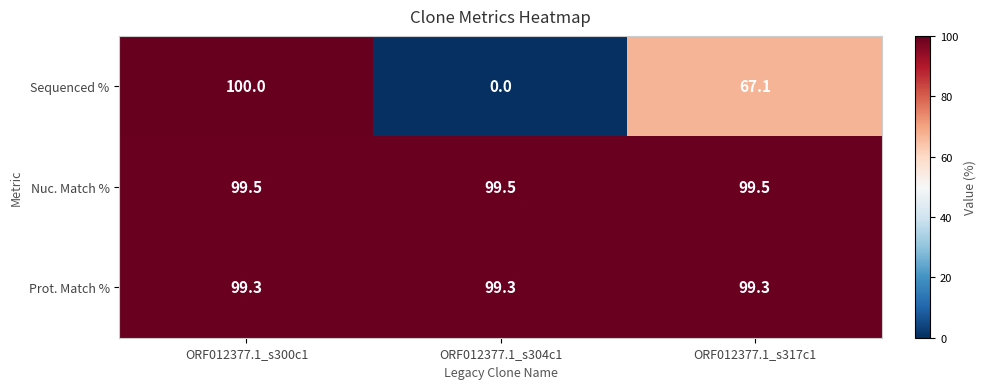

Is it true that Prot. Match % equals 99.3 at ORF012377.1_s317c1?

True